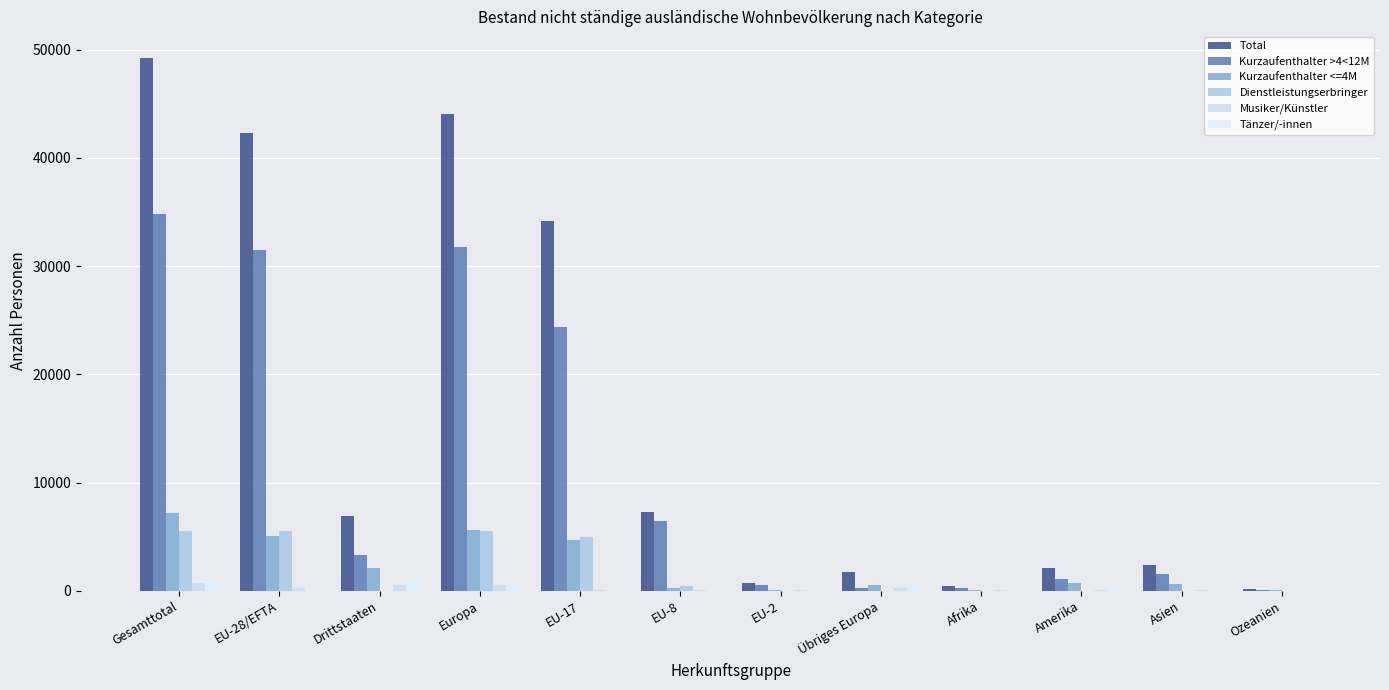

What is the maximum value for Kurzaufenthalter <=4M?

7146